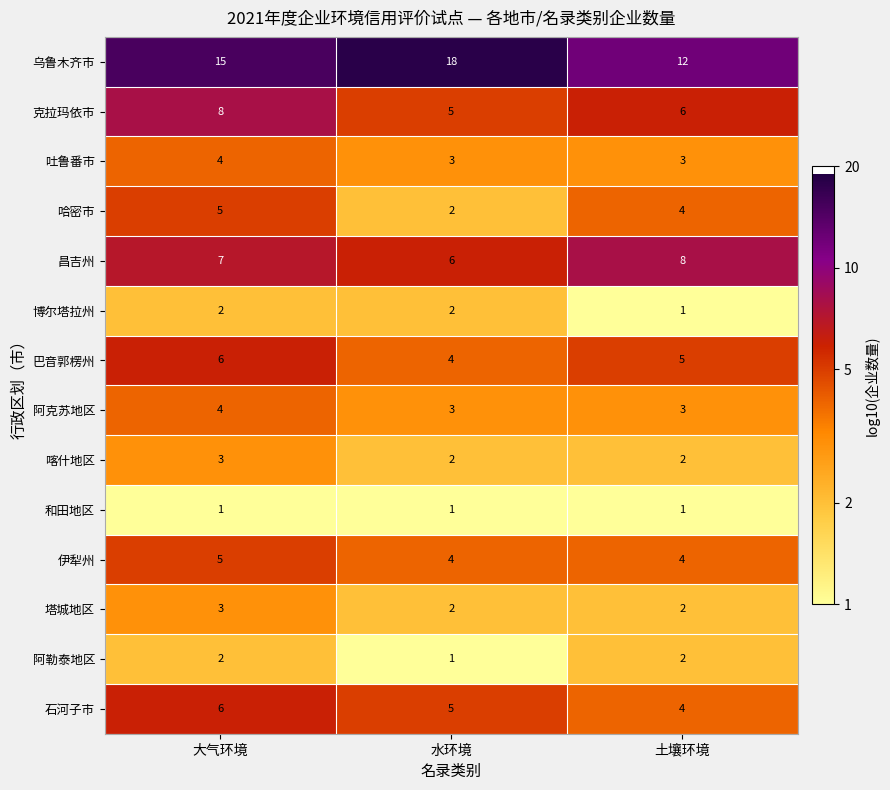

What is the maximum value shown in the chart?

18